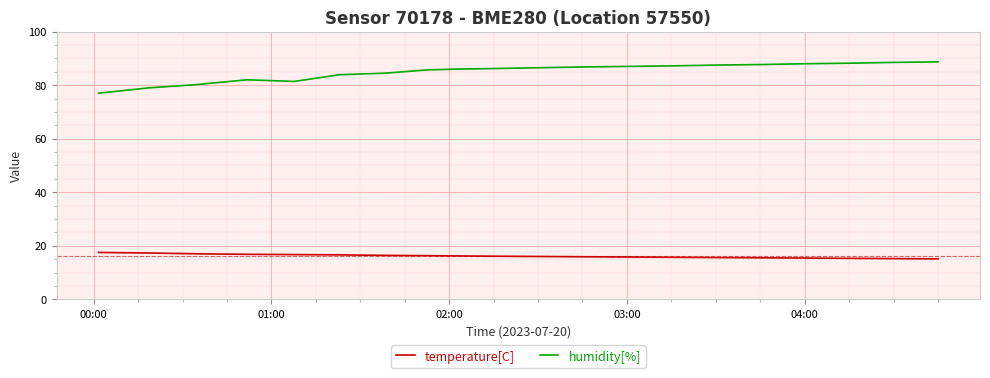

True or false: humidity[%] and temperature[C] intersect in this chart.

False